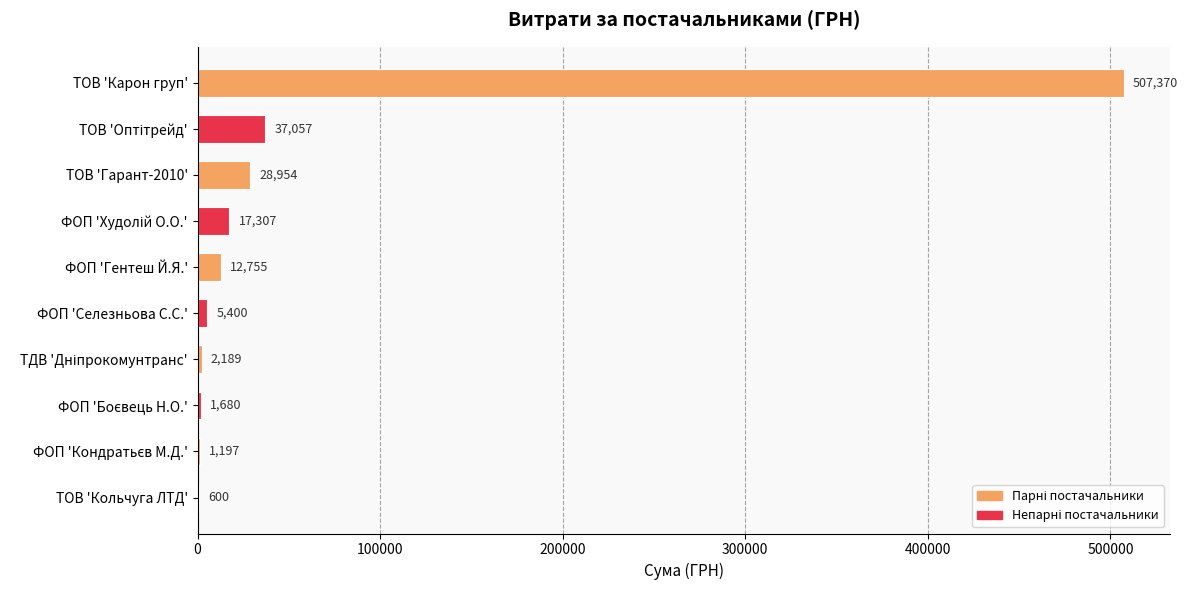

What is the maximum value shown in the chart?

507370.3